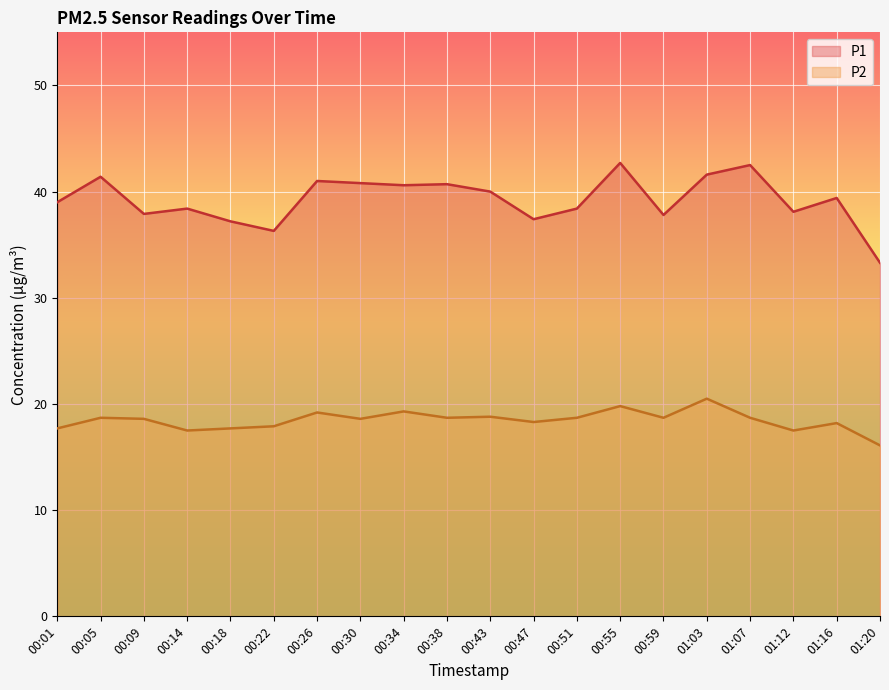

Between 00:51 and 00:18, which is larger?

00:51